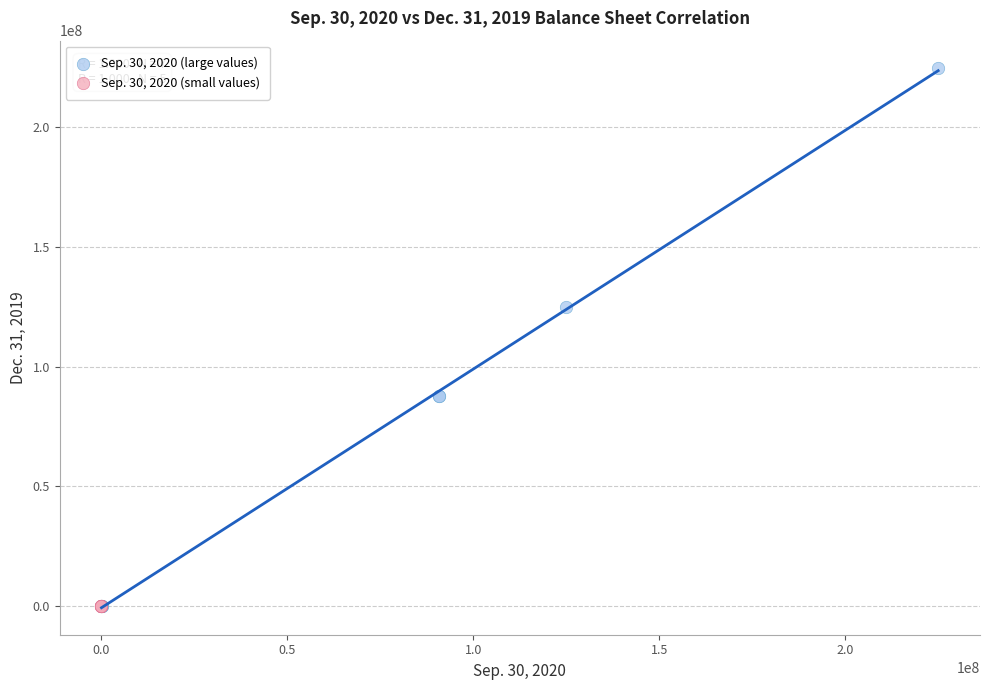

What are all the series names shown in the legend?

Sep. 30, 2020 (large values), Sep. 30, 2020 (small values)